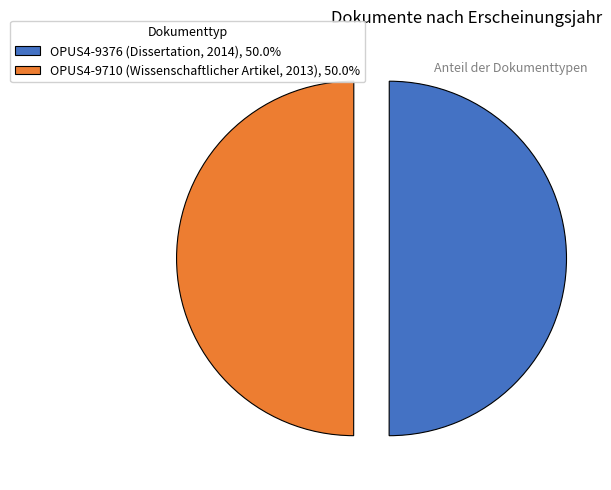

What percentage is the OPUS4-9710 (Wissenschaftlicher Artikel, 2013) slice, to the nearest percent?

50%